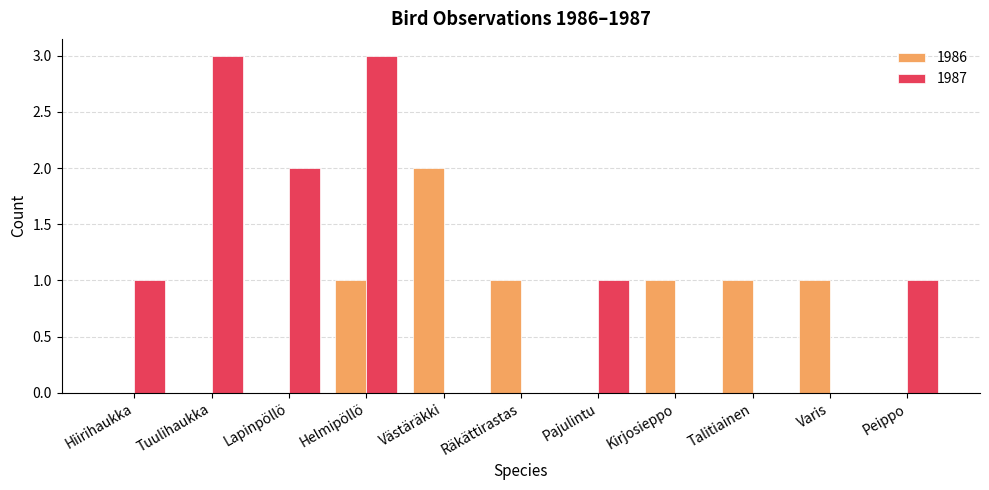

What is the average value of the 1987 series?

1